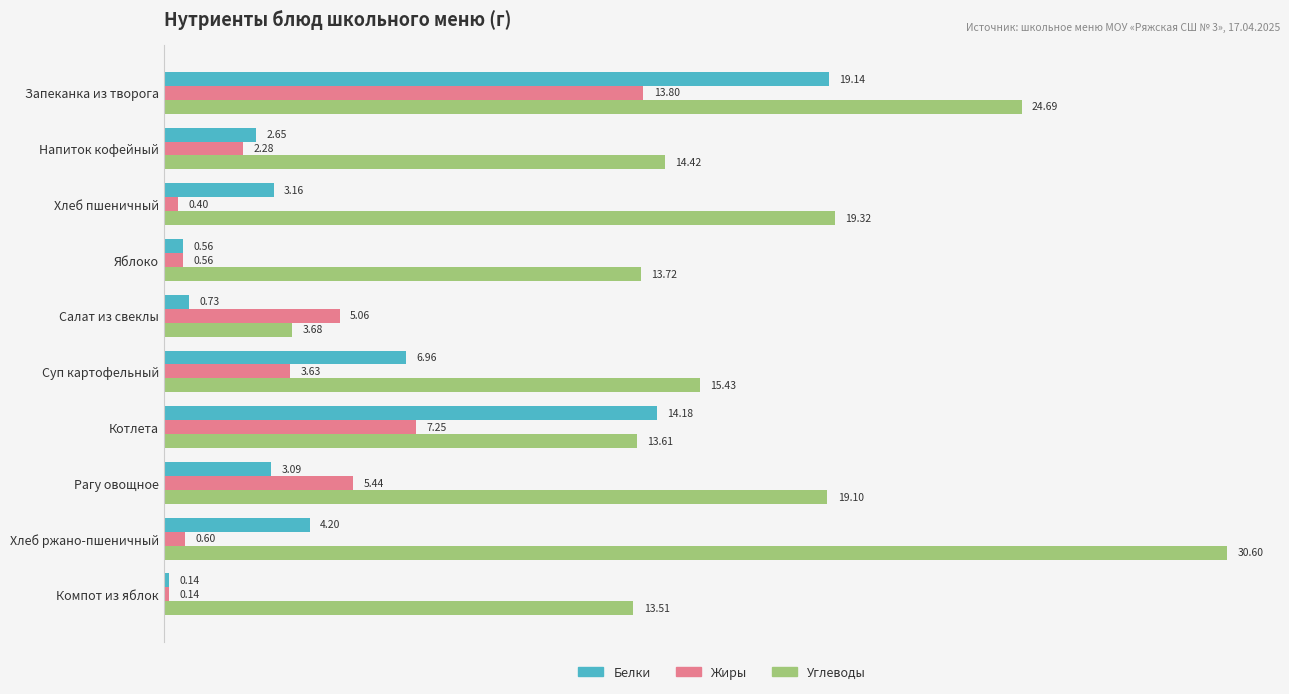

Is the value of Жиры at Компот из яблок greater than the value of Белки at Салат из свеклы?

No